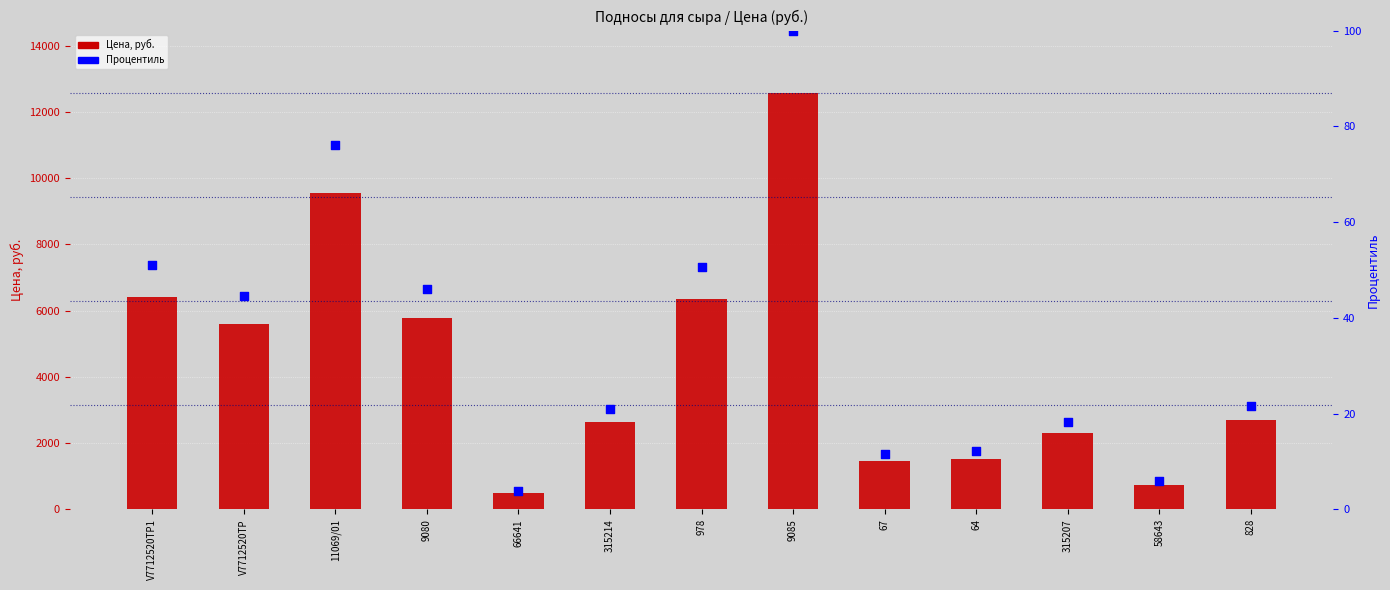

Which series reaches the maximum Y coordinate?

Цена, руб.